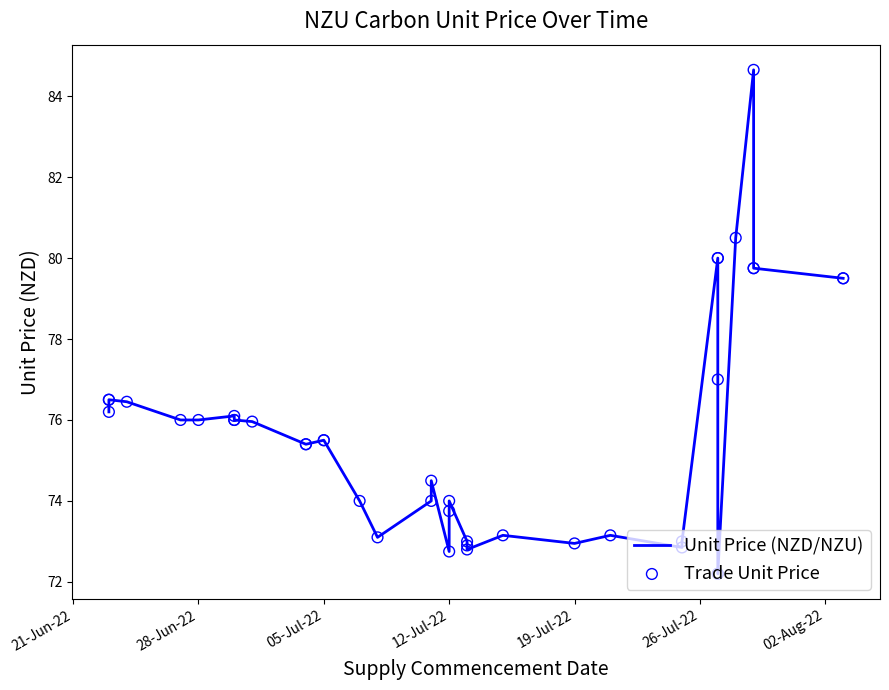

Which series has the largest Y range (max minus min)?

Unit Price (NZD/NZU)